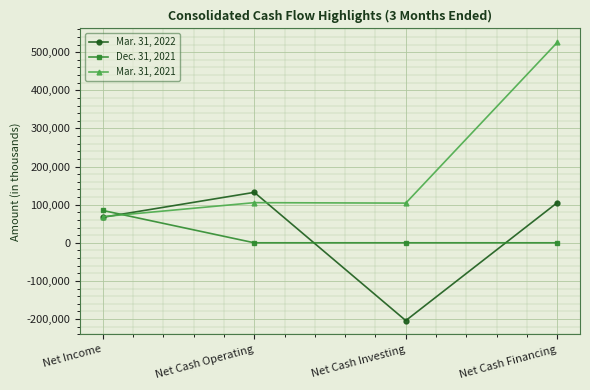

Which series has the widest spread of values?

Mar. 31, 2021